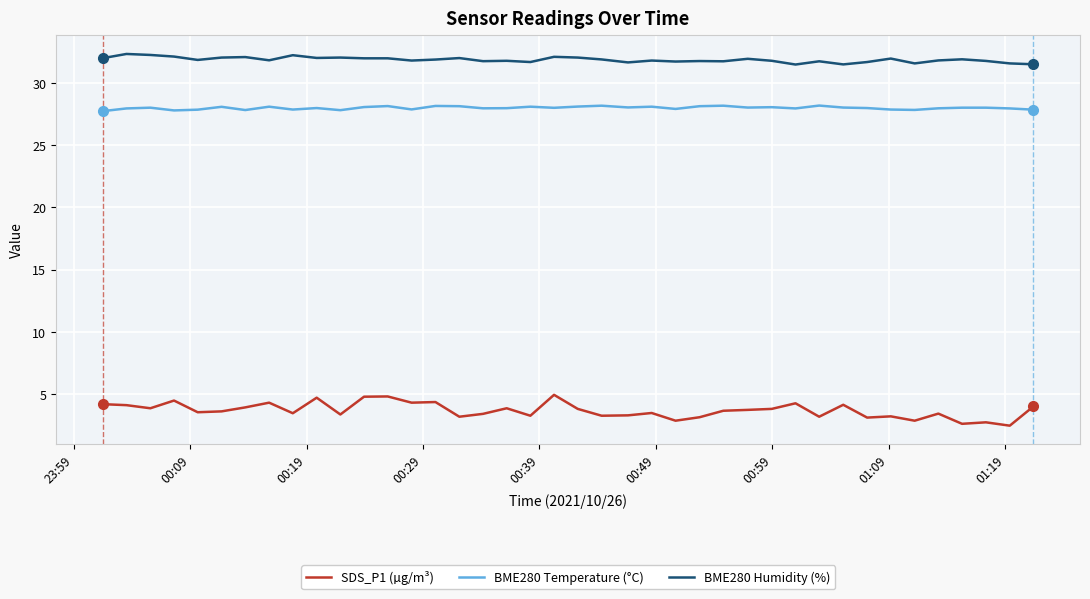

Which series has the widest spread of values?

SDS_P1 (µg/m³)